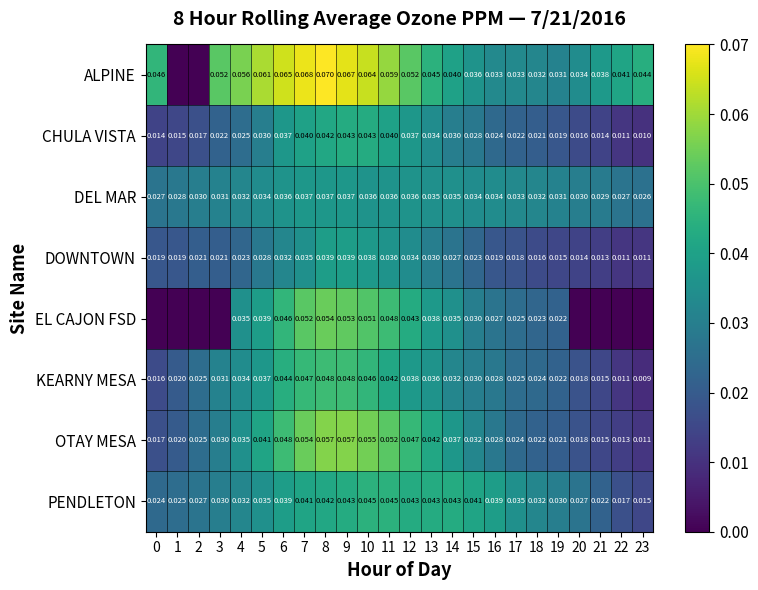

Which series changed the most between 15 and 18?

OTAY MESA